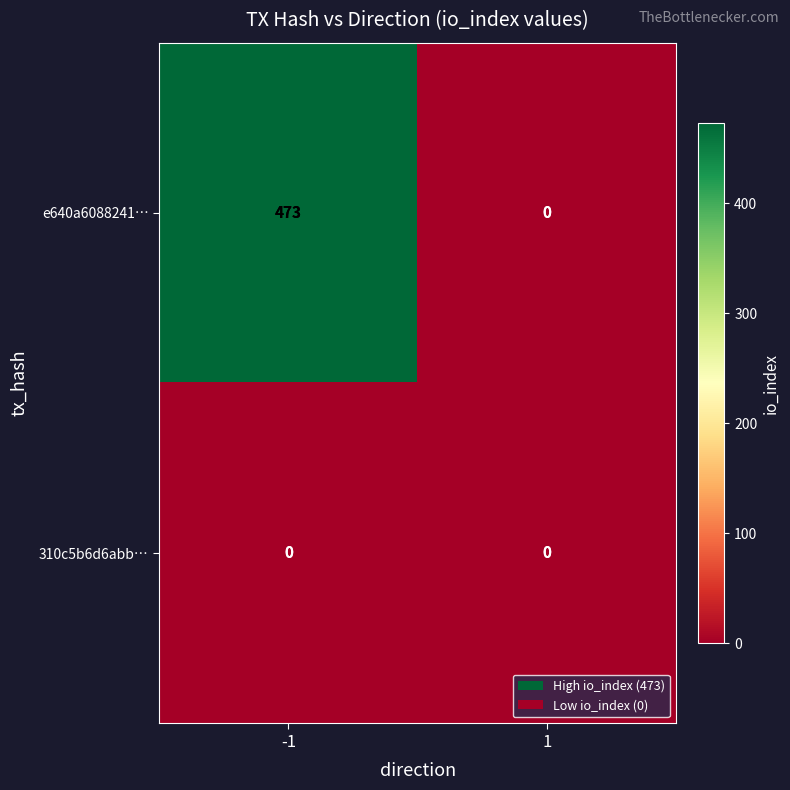

What is the greatest value displayed?

473